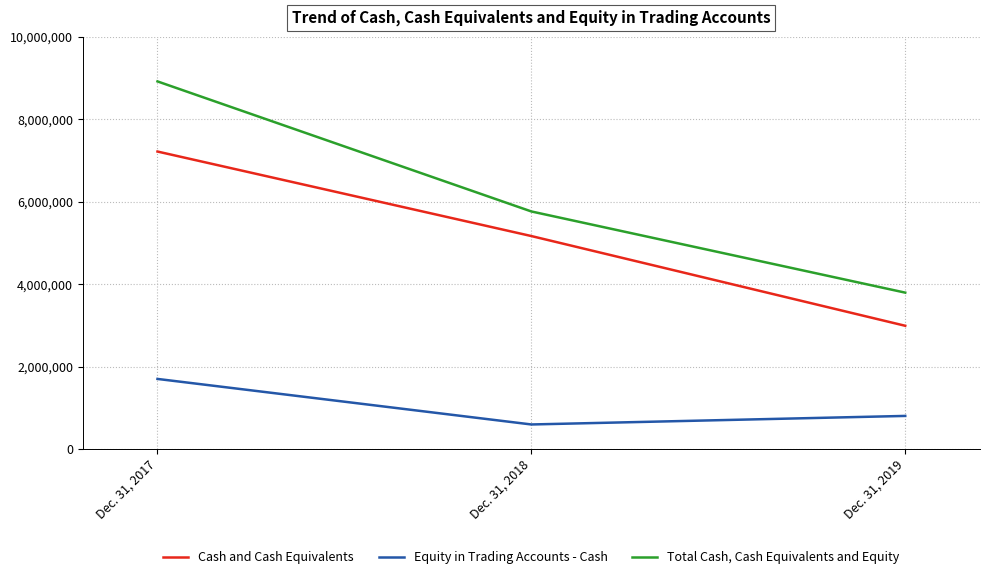

The Equity in Trading Accounts - Cash series shows 803973 at Dec. 31, 2019. True or false?

True